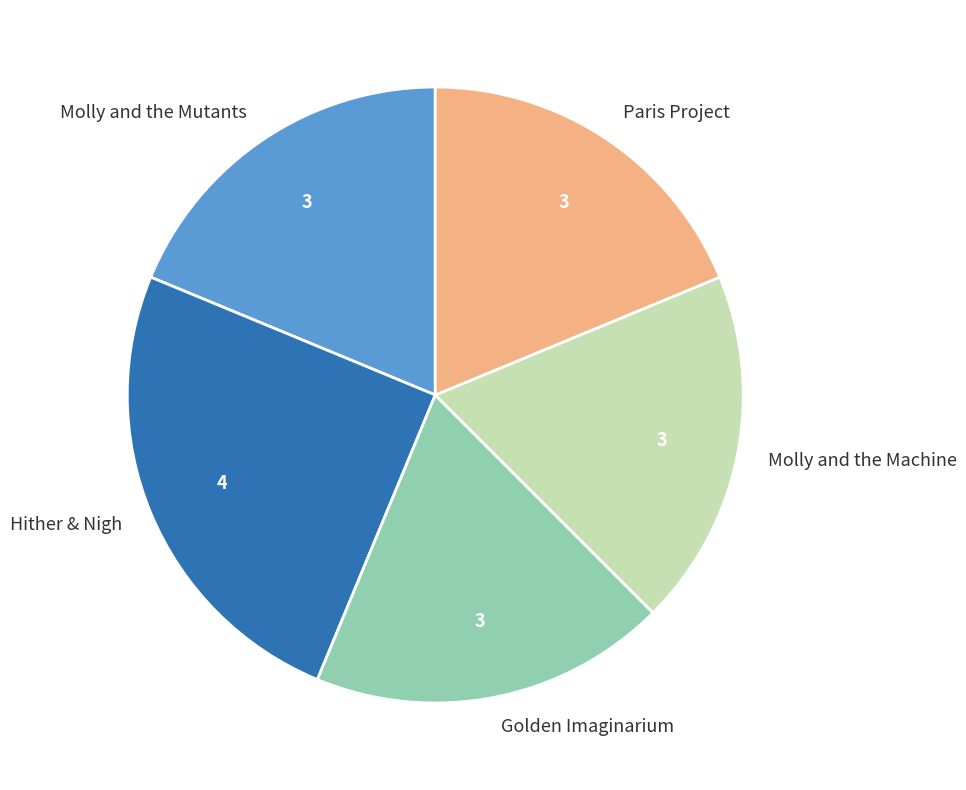

The Golden Imaginarium slice represents 25% of the pie. True or false?

False